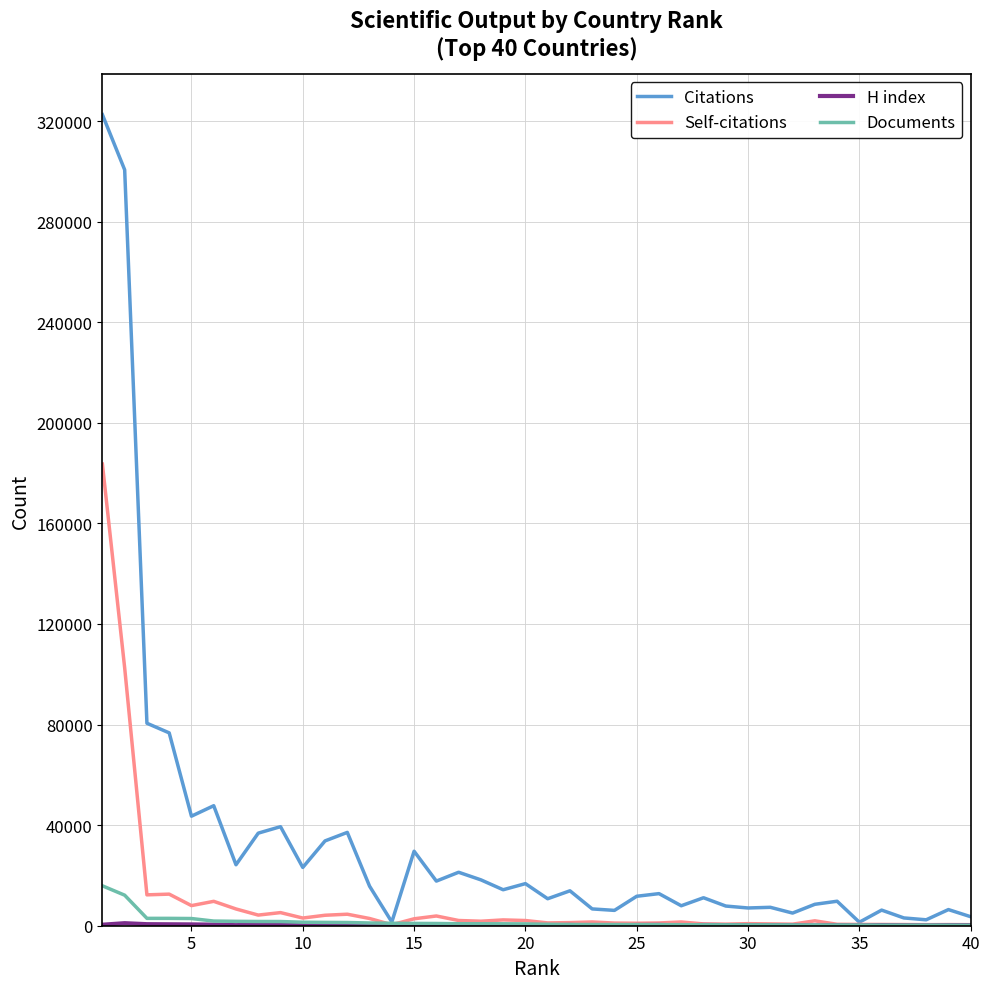

Which series has the largest range (max minus min)?

Citations